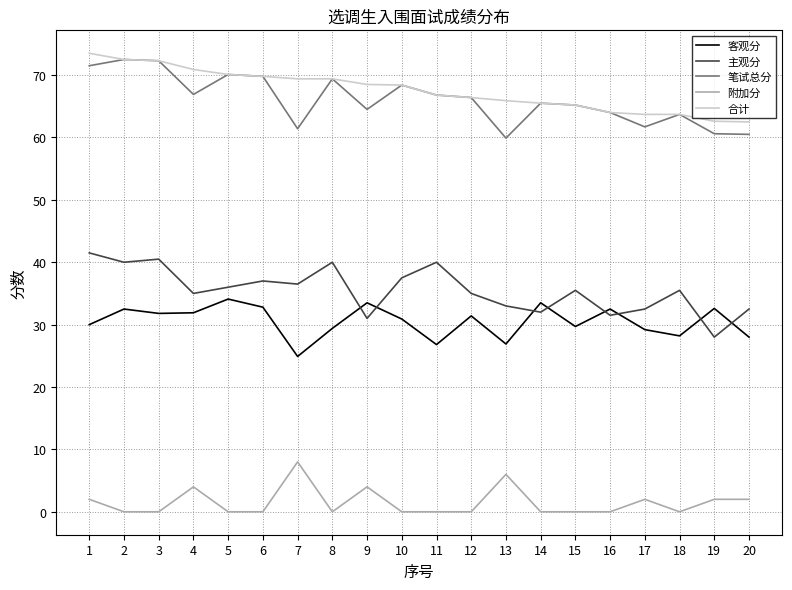

True or false: 客观分 and 合计 cross at least once.

False